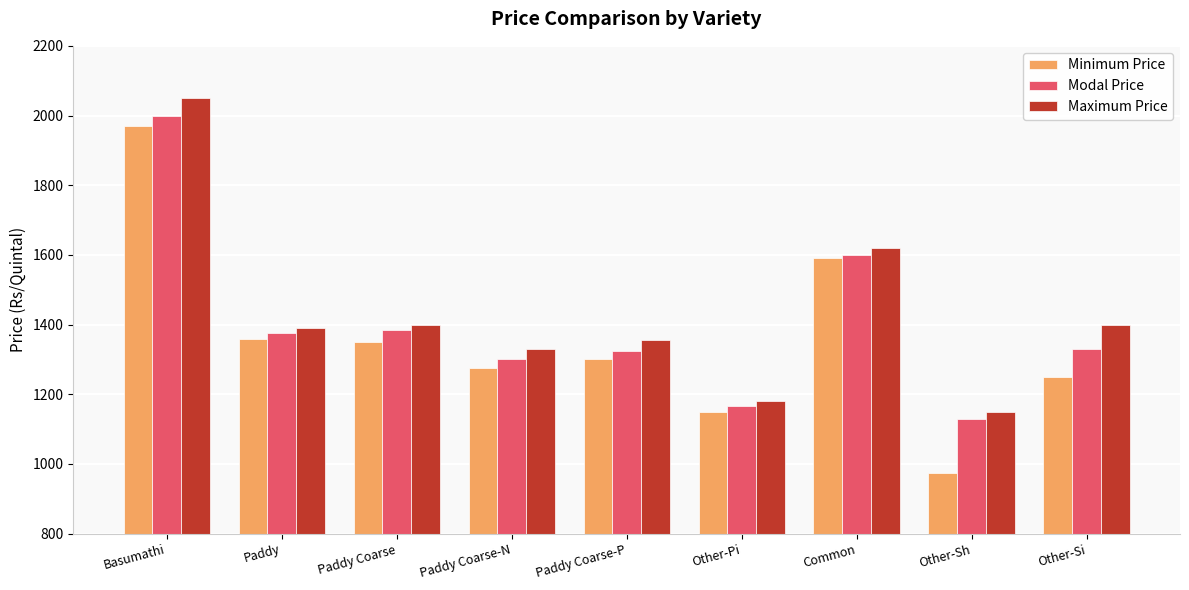

What is the value of the Maximum Price bar at the 5th from the left?

1355